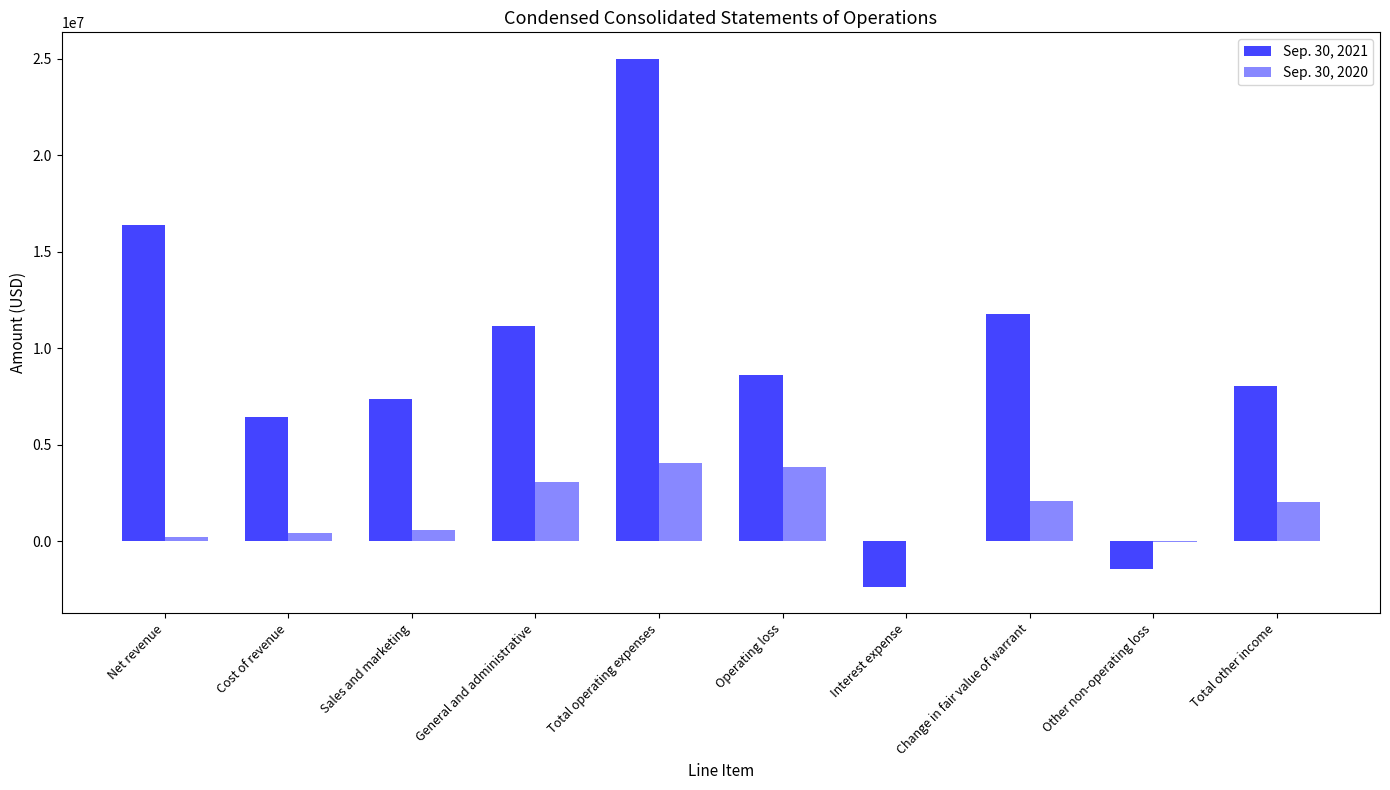

Where is Sep. 30, 2020 nearest to the value 2014082?

Total other income